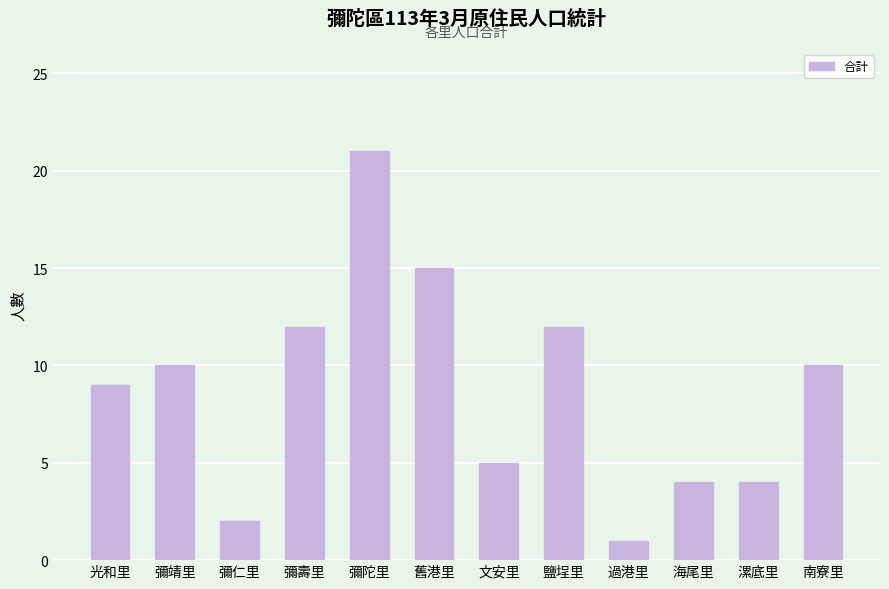

Is it true that the value at 鹽埕里 is 12?

True